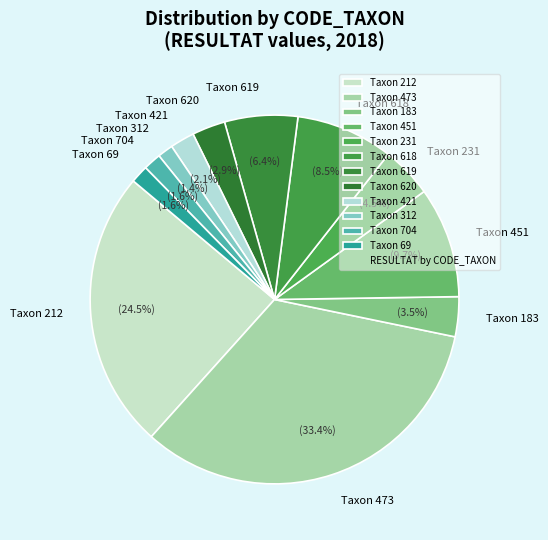

Is there any slice that represents more than half of the pie?

No